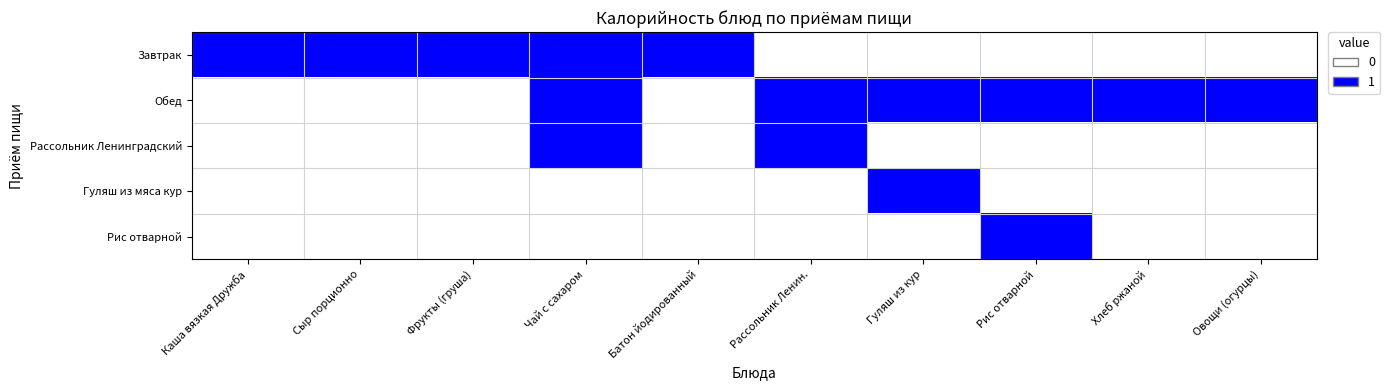

Reading left to right, list all the values displayed in this chart.

Завтрак: Каша вязкая Дружба=1	Сыр порционно=1	Фрукты (груша)=1	Чай с сахаром=1	Батон йодированный=1	Рассольник Ленин.=0	Гуляш из кур=0	Рис отварной=0	Хлеб ржаной=0	Овощи (огурцы)=0
Обед: Каша вязкая Дружба=0	Сыр порционно=0	Фрукты (груша)=0	Чай с сахаром=1	Батон йодированный=0	Рассольник Ленин.=1	Гуляш из кур=1	Рис отварной=1	Хлеб ржаной=1	Овощи (огурцы)=1
Рассольник Ленинградский: Каша вязкая Дружба=0	Сыр порционно=0	Фрукты (груша)=0	Чай с сахаром=1	Батон йодированный=0	Рассольник Ленин.=1	Гуляш из кур=0	Рис отварной=0	Хлеб ржаной=0	Овощи (огурцы)=0
Гуляш из мяса кур: Каша вязкая Дружба=0	Сыр порционно=0	Фрукты (груша)=0	Чай с сахаром=0	Батон йодированный=0	Рассольник Ленин.=0	Гуляш из кур=1	Рис отварной=0	Хлеб ржаной=0	Овощи (огурцы)=0
Рис отварной: Каша вязкая Дружба=0	Сыр порционно=0	Фрукты (груша)=0	Чай с сахаром=0	Батон йодированный=0	Рассольник Ленин.=0	Гуляш из кур=0	Рис отварной=1	Хлеб ржаной=0	Овощи (огурцы)=0